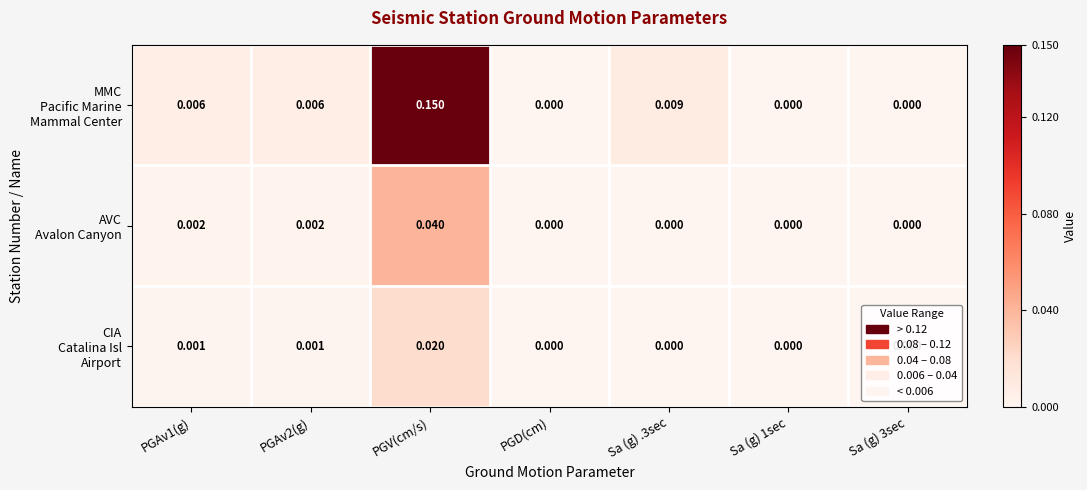

Which label corresponds to the largest value in the chart?

PGV(cm/s)